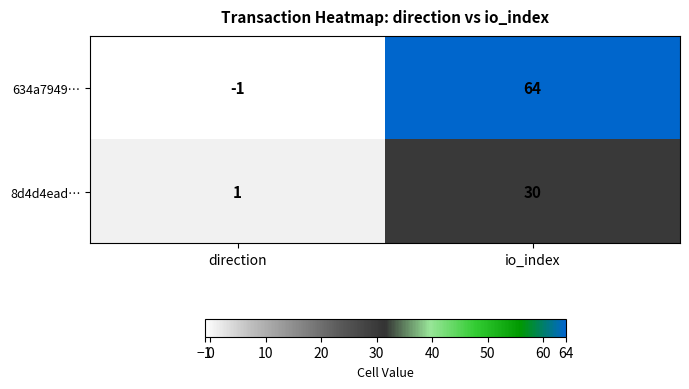

What is the difference between the maximum and minimum values in the 8d4d4ead… series?

29